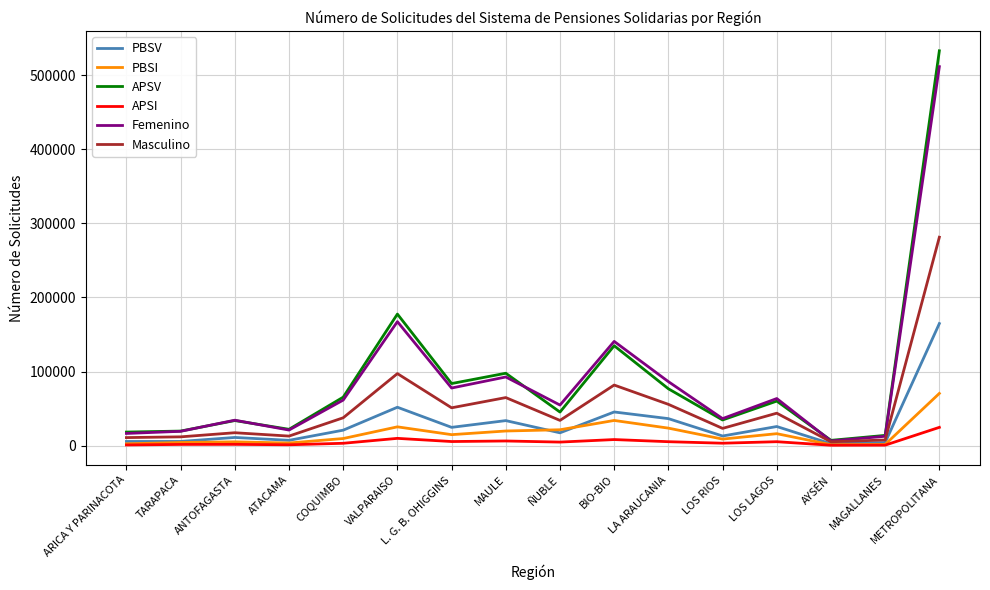

What is the greatest value displayed?

532789